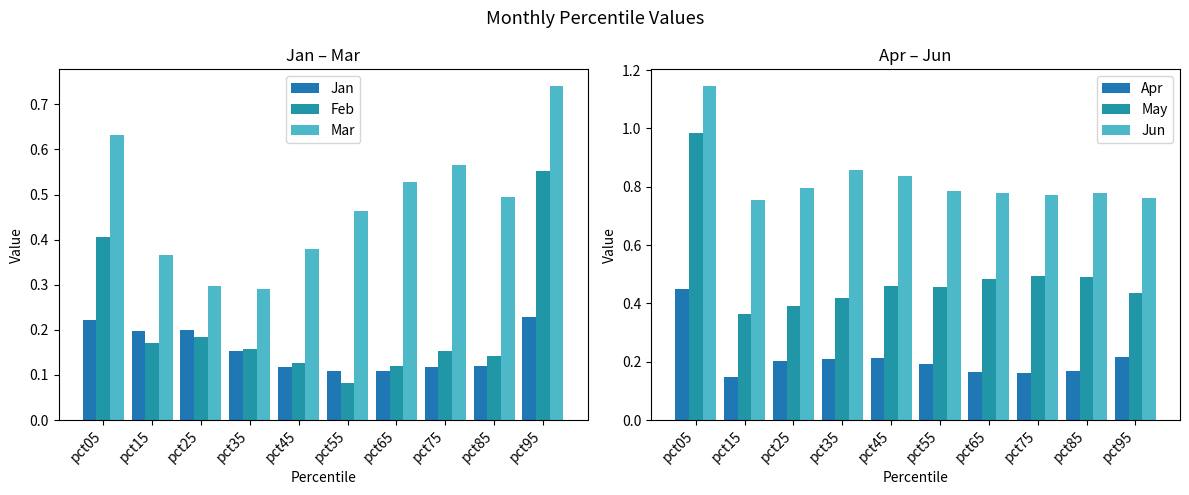

At pct75, list the series in order from largest to smallest.

Jun, Mar, May, Apr, Feb, Jan